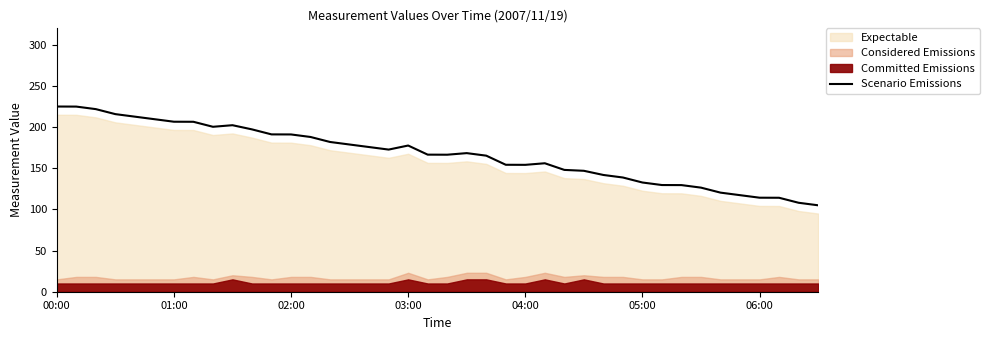

The value of Scenario Emissions at 02:00 is 191.1. True or false?

True